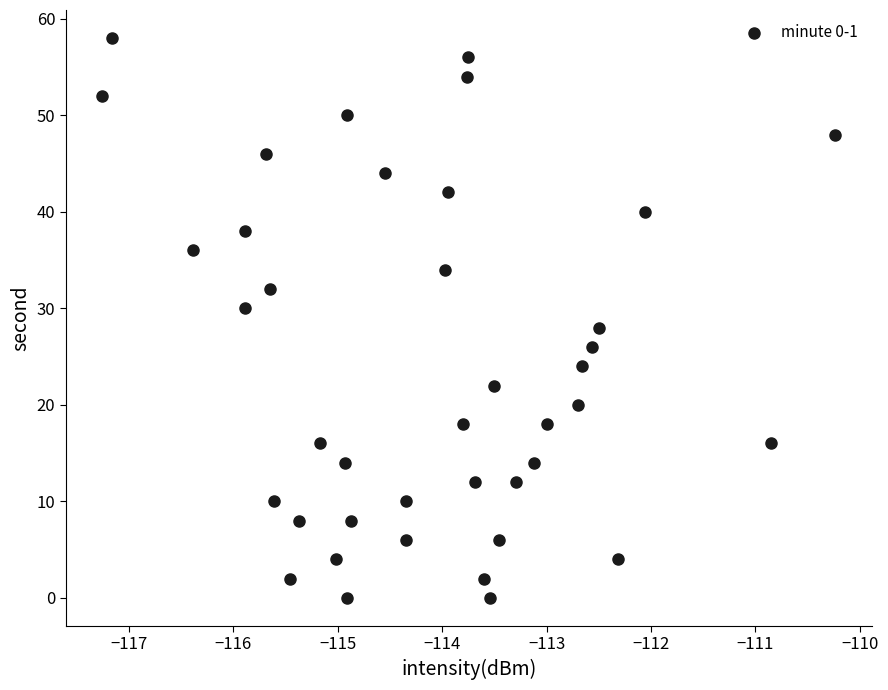

What is the range of Y values (max minus min)?

58